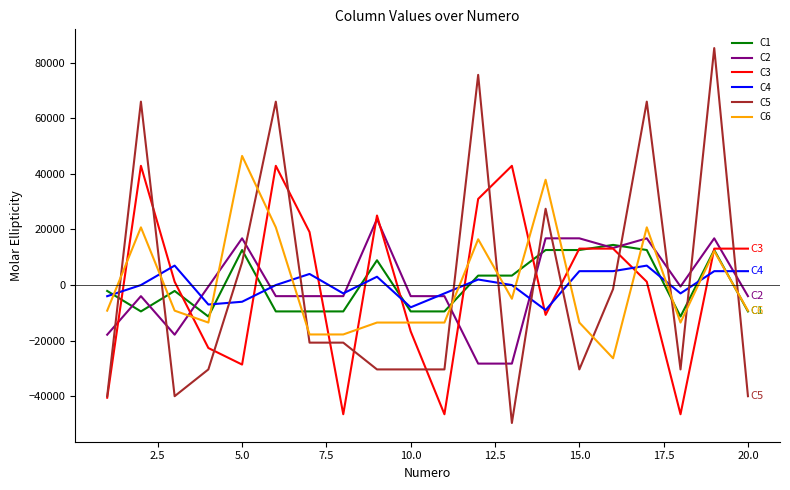

Which series has the widest spread of values?

C5